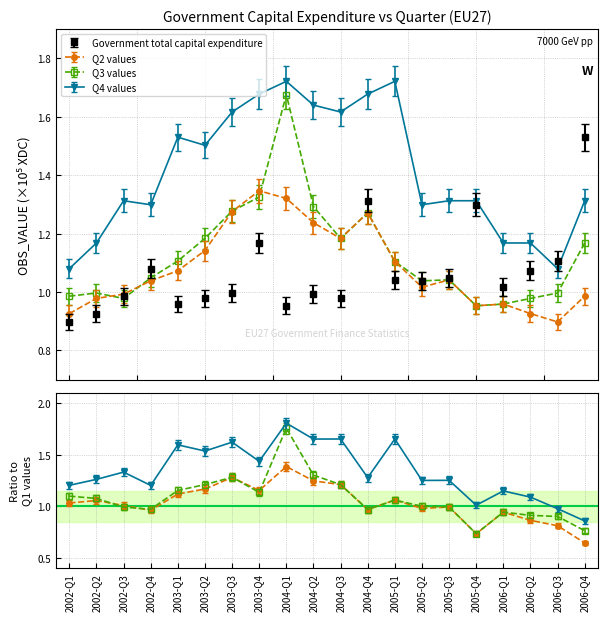

What is the approximate value of Q2 values at 2006-Q4?

1.0